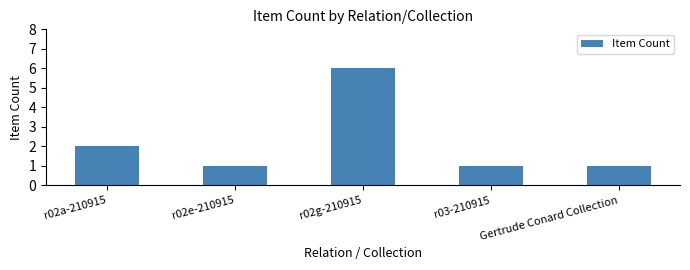

How many values are between 1 and 2?

4